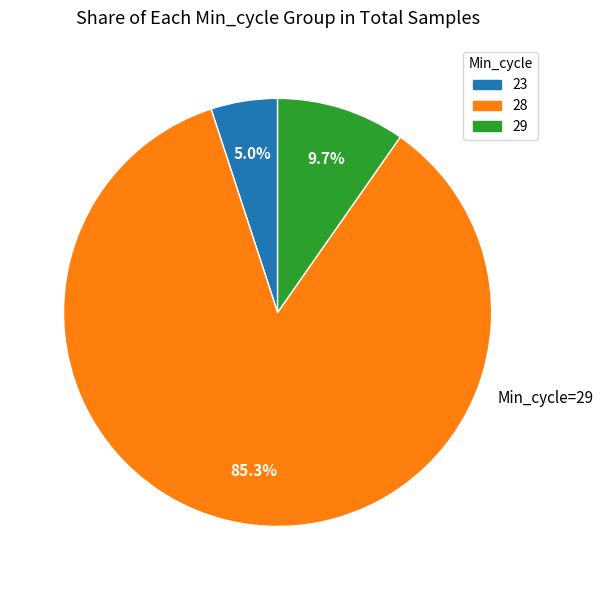

Is there any slice that represents more than half of the pie?

Yes